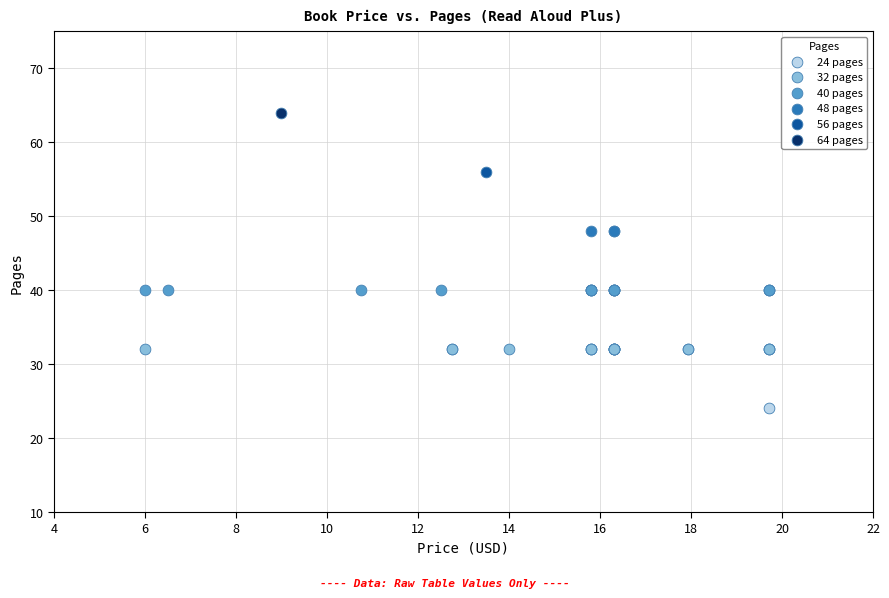

What are all the series names shown in the legend?

24 pages, 32 pages, 40 pages, 48 pages, 56 pages, 64 pages